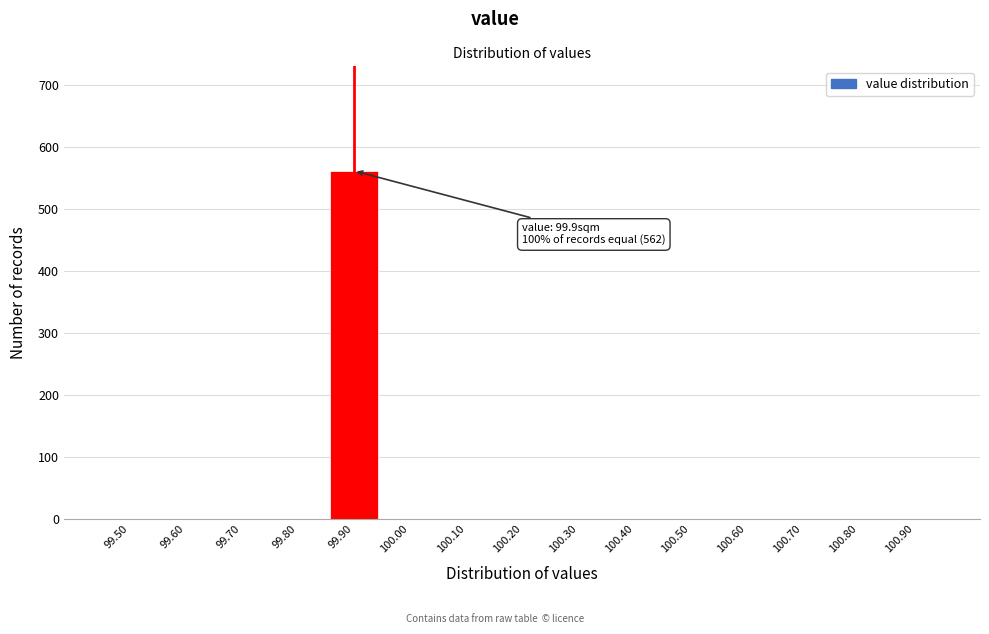

Reading left to right, what are all the values shown in this chart?

99.50=0	99.60=0	99.70=0	99.80=0	99.90=562	100.00=0	100.10=0	100.20=0	100.30=0	100.40=0	100.50=0	100.60=0	100.70=0	100.80=0	100.90=0